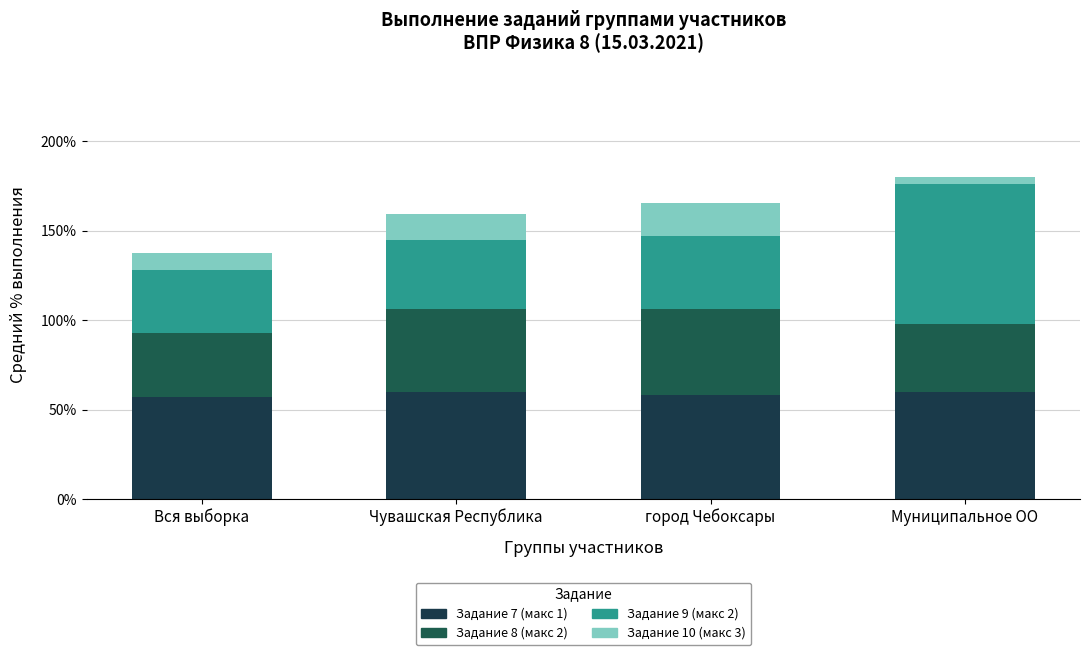

Where is Задание 10 (макс 3) nearest to the value 11?

Вся выборка